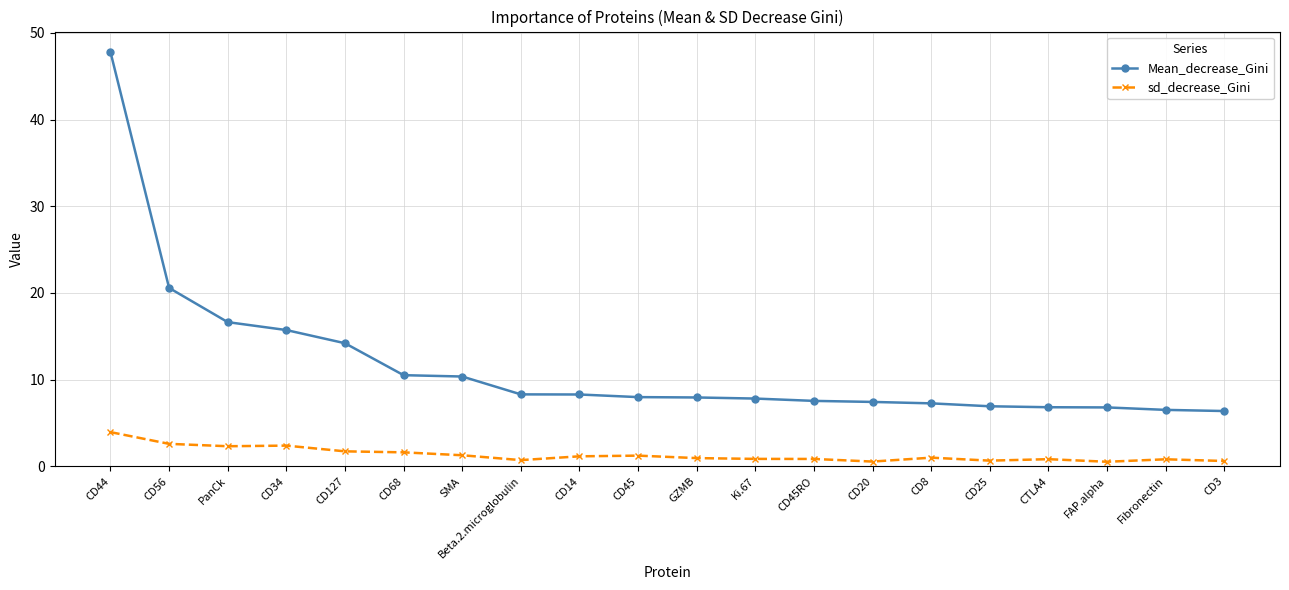

True or false: Mean_decrease_Gini and sd_decrease_Gini intersect in this chart.

False